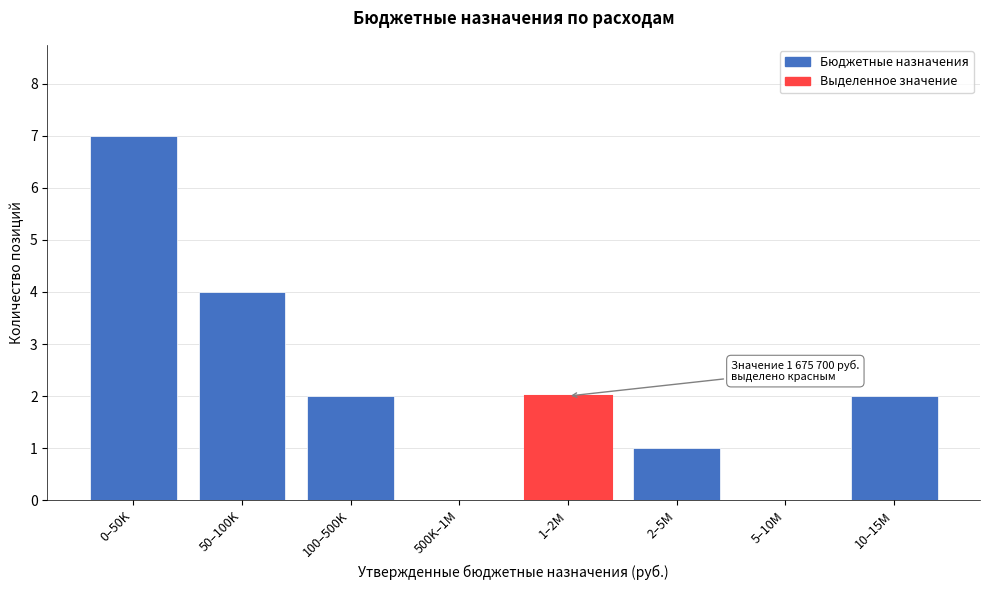

Reading left to right, list all the values displayed in this chart.

0–50K=7	50–100K=4	100–500K=2	500K–1M=0	1–2M=2	2–5M=1	5–10M=0	10–15M=2